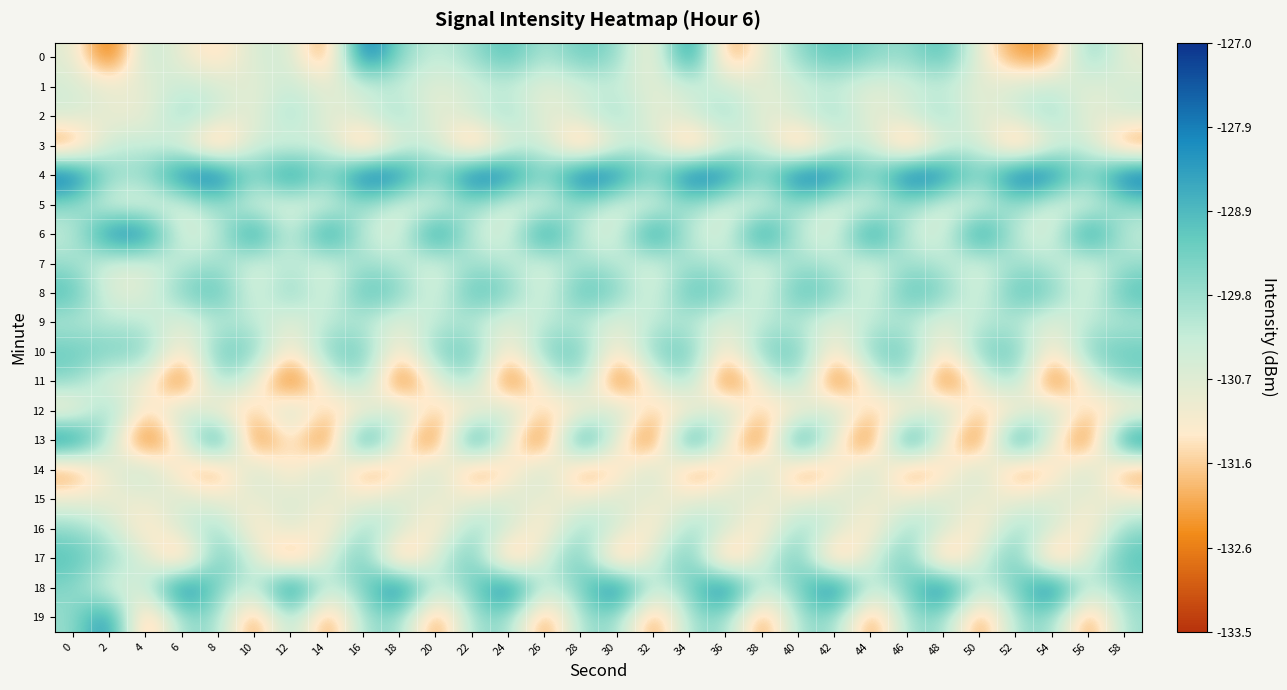

Which series changed the most between 6 and 26?

18